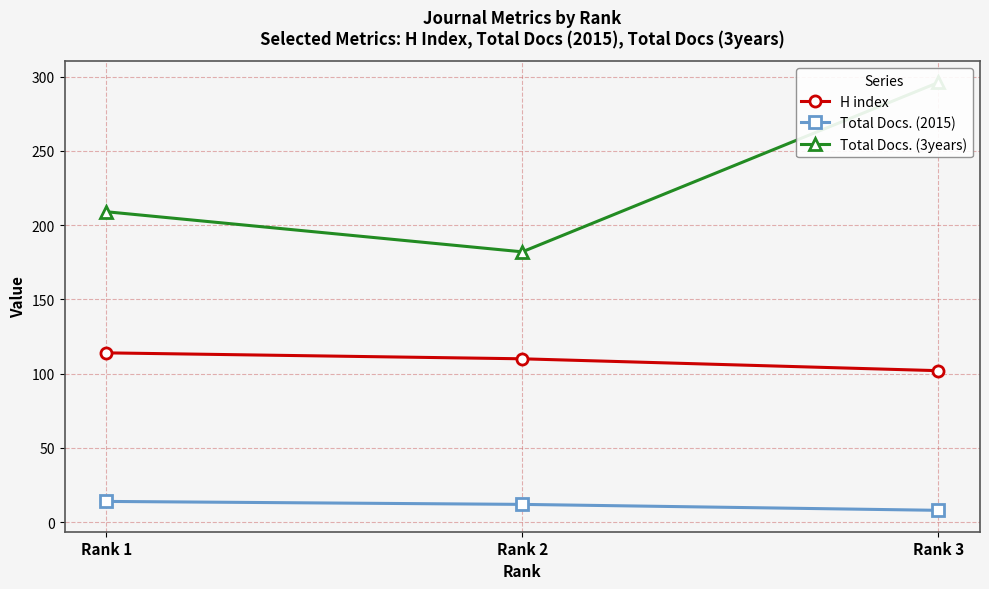

At which label does Total Docs. (3years) first exceed 209?

Rank 3